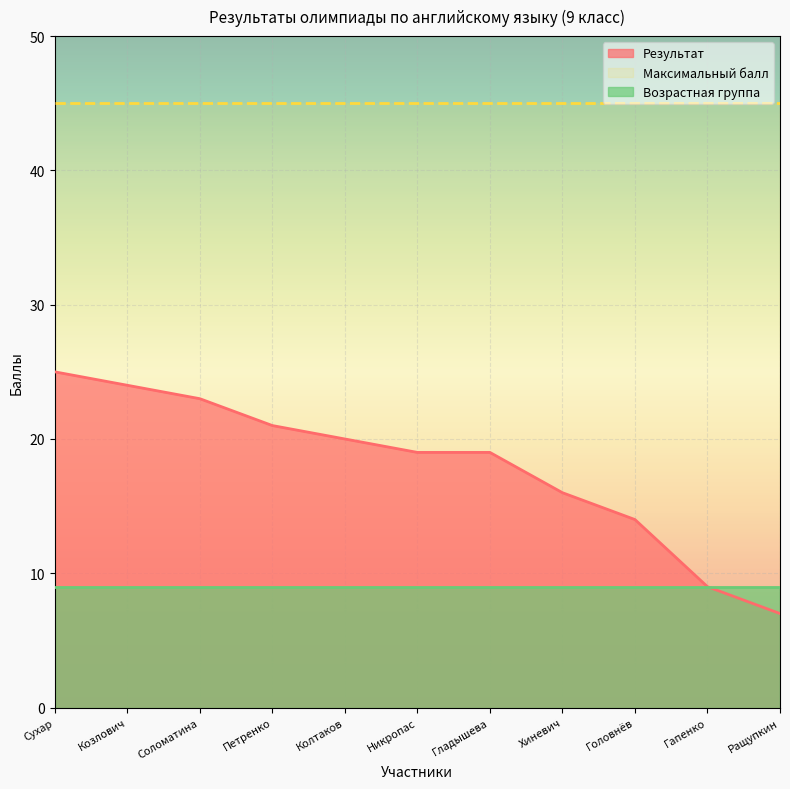

What are all the series names shown in the legend?

Результат, Максимальный балл, Возрастная группа